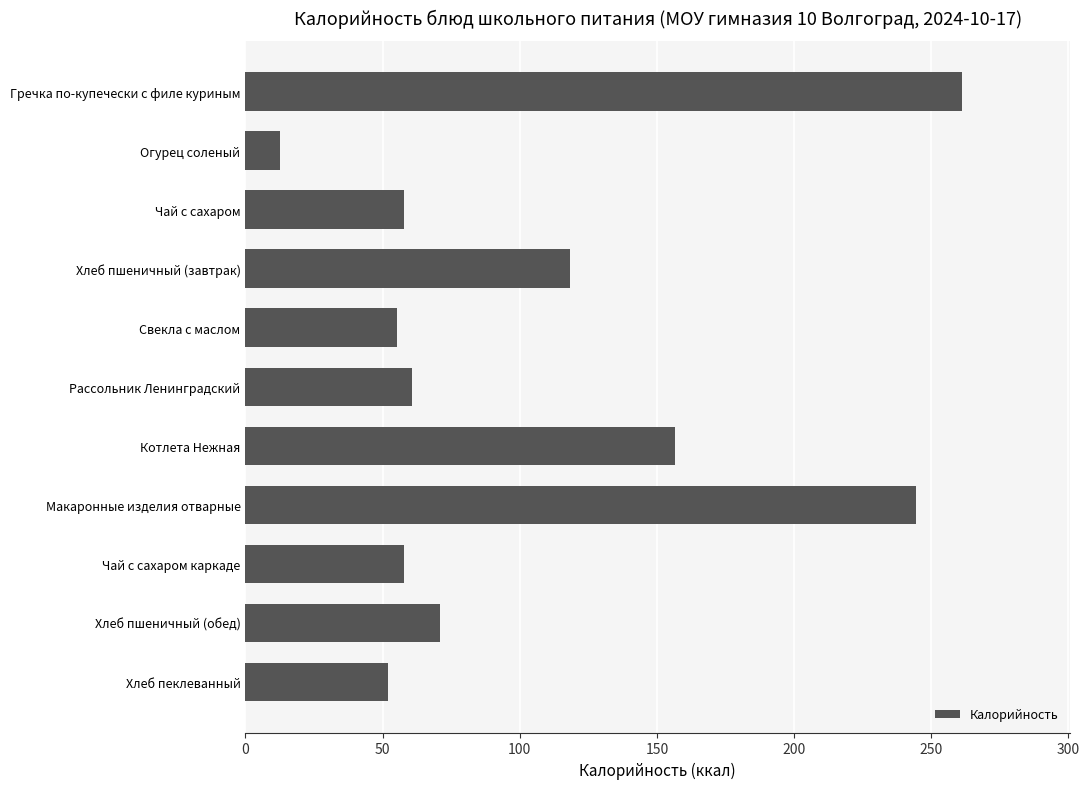

What is the sum of all values?

1148.3